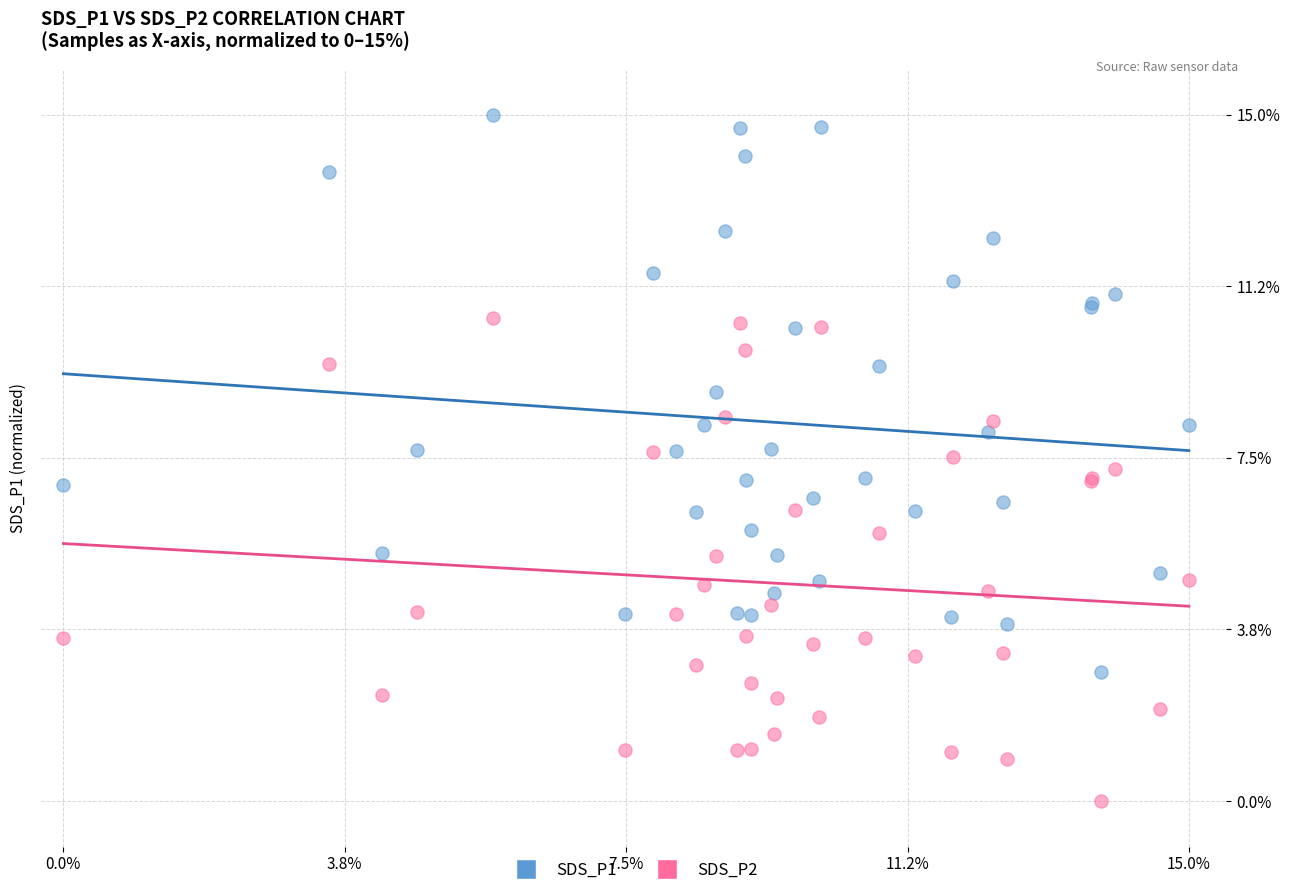

What are all the series names shown in the legend?

SDS_P1, SDS_P2